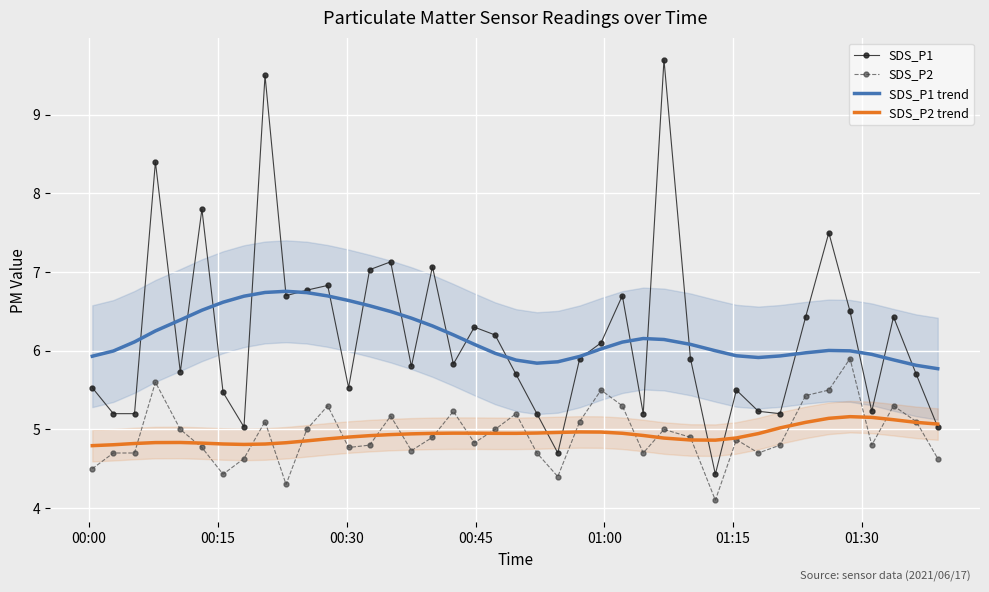

How many lines are shown in the chart?

4